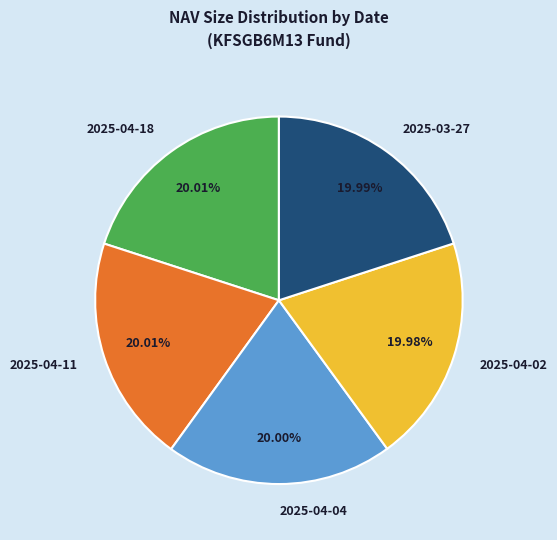

To the nearest percent, what is the difference between the largest and smallest slice percentages?

0%